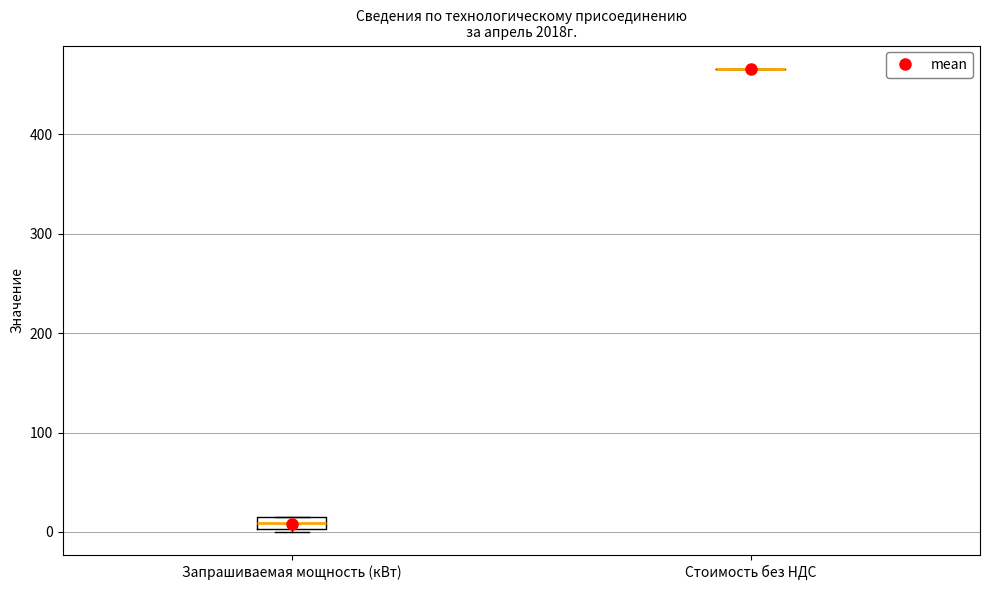

Which box is the tallest, from its lower edge to its upper edge?

Запрашиваемая мощность (кВт)